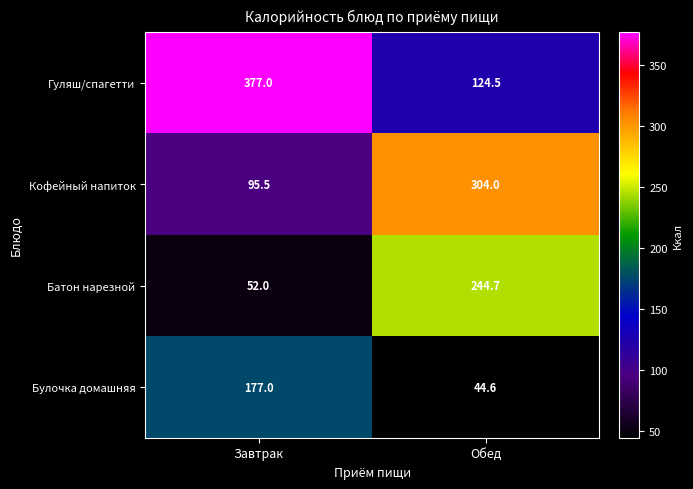

What is the sum of the Булочка домашняя values at Обед and Завтрак?

221.6